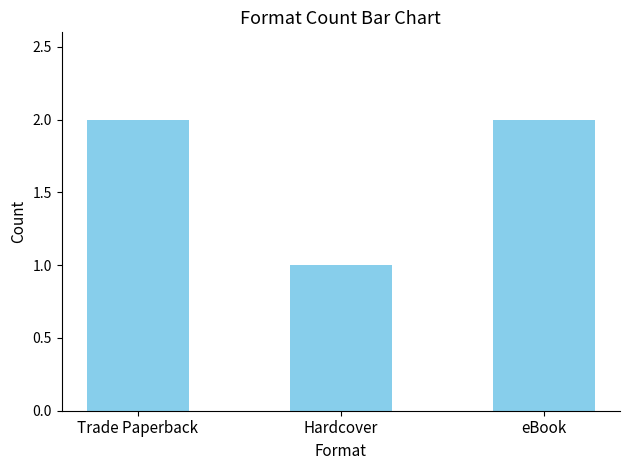

What is the ratio of the value at Trade Paperback to the value at eBook?

1.0